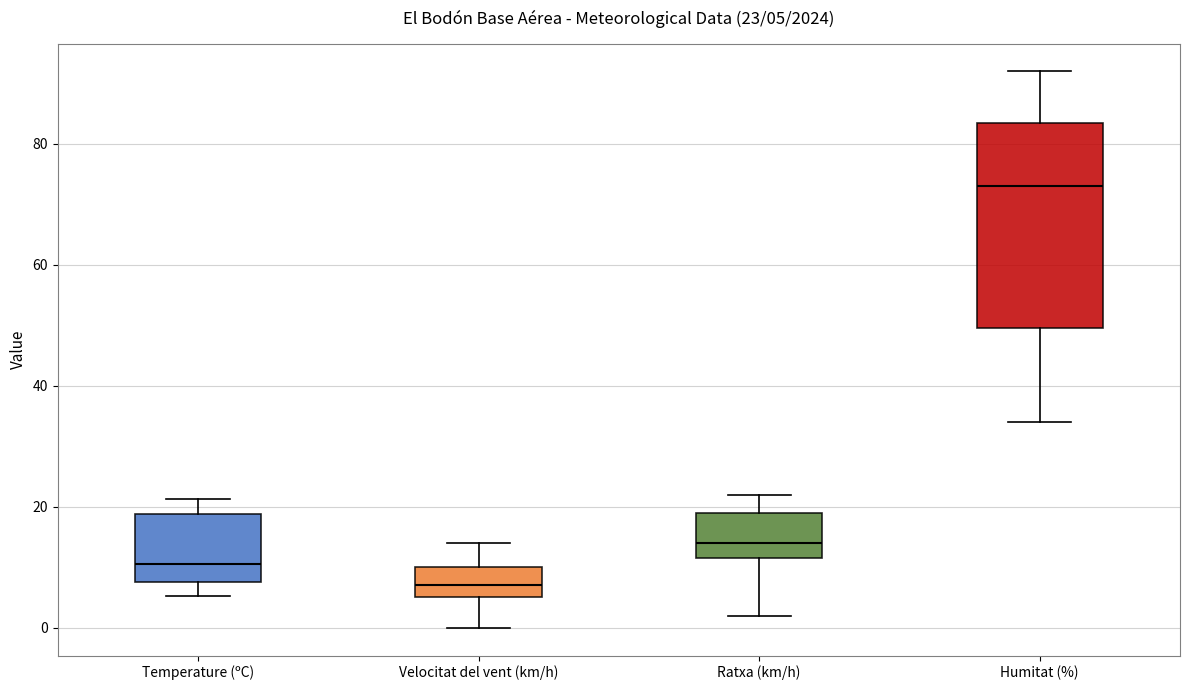

Which box's median line is the highest?

Humitat (%)